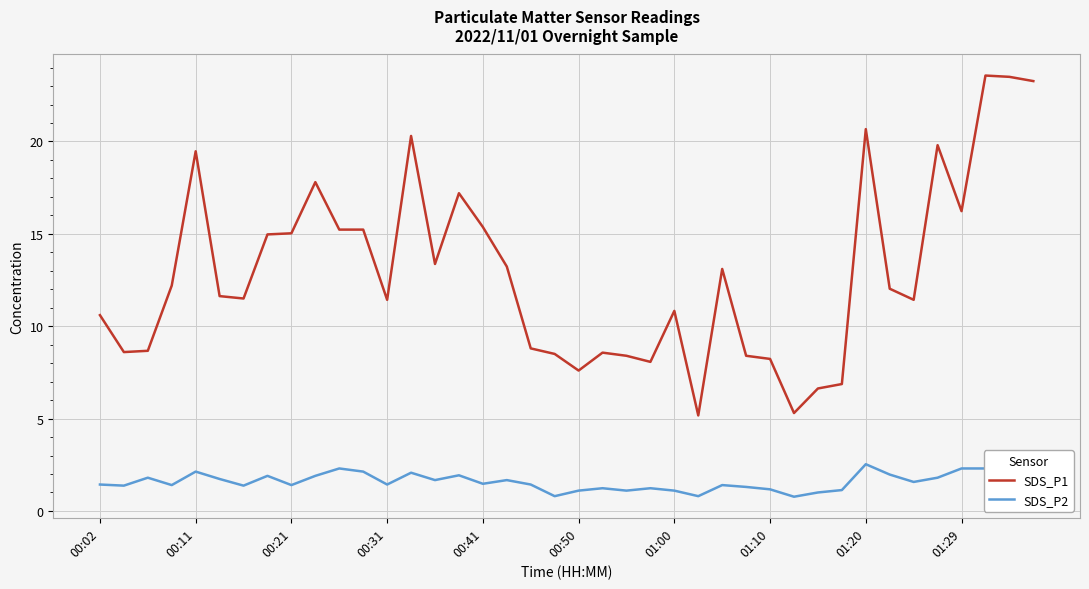

In SDS_P2, how many points are lower than both neighbors (excluding endpoints)?

12